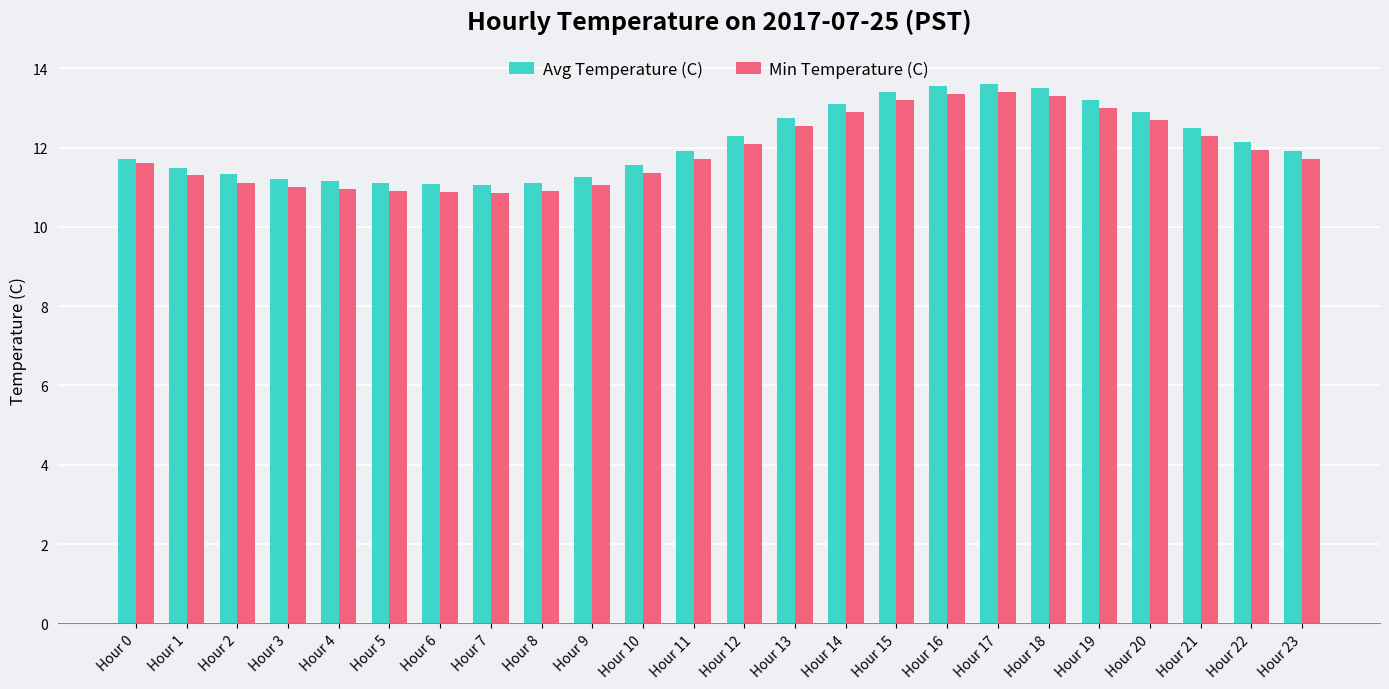

List the series in order of their overall mean, highest first.

Avg Temperature (C), Min Temperature (C)